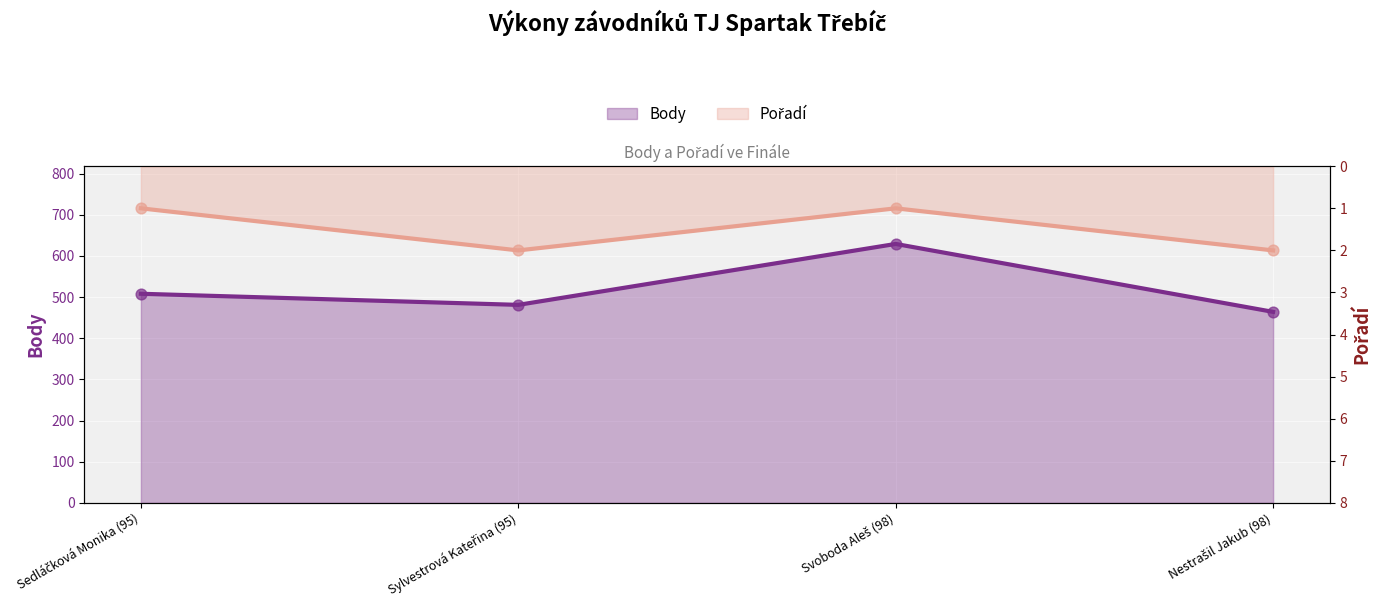

At which category is the sum across all series the highest?

Svoboda Aleš (98)